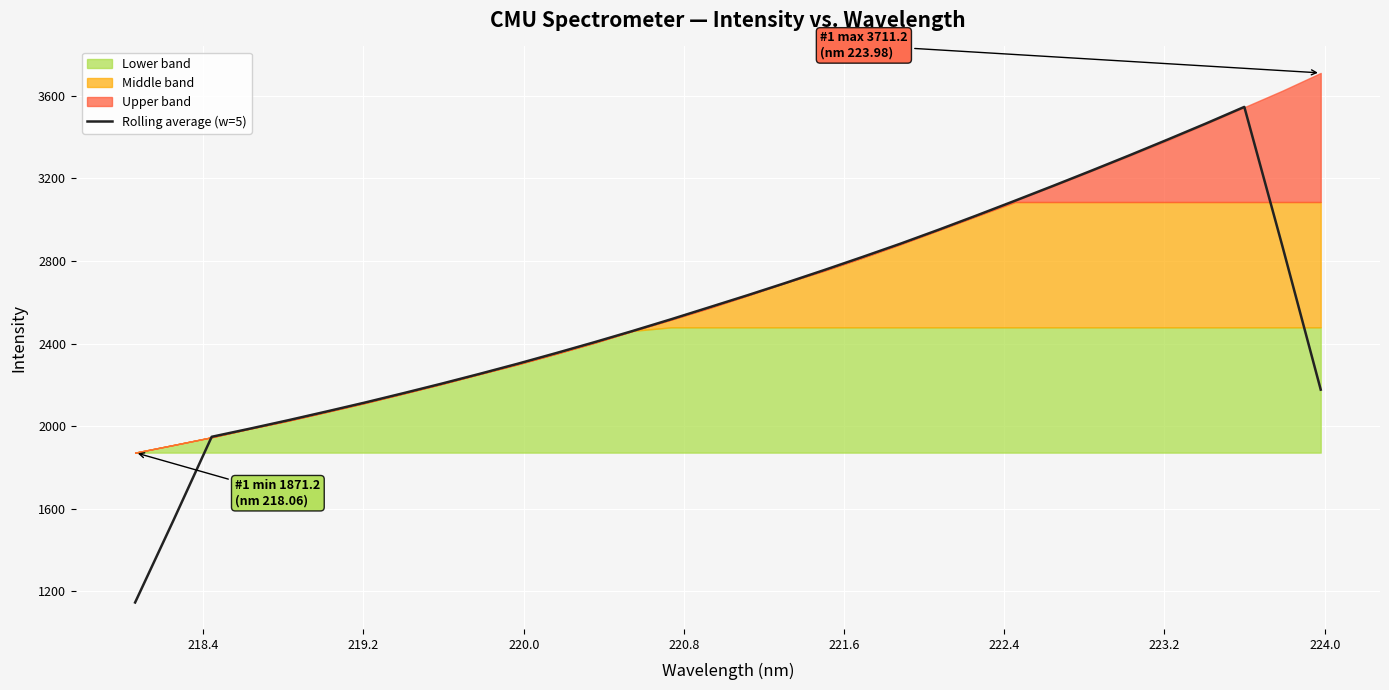

Count the number of values greater than 2575.

16